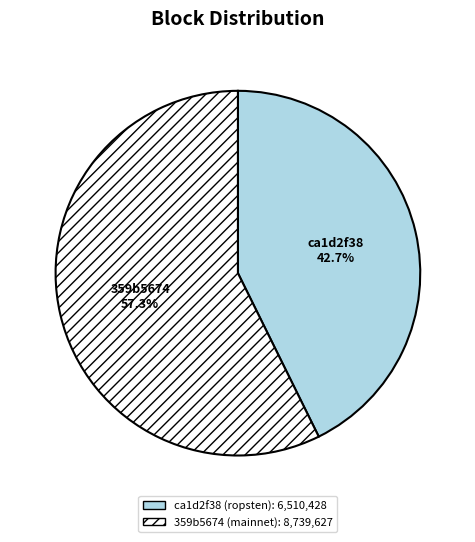

Does any single category account for the majority?

Yes